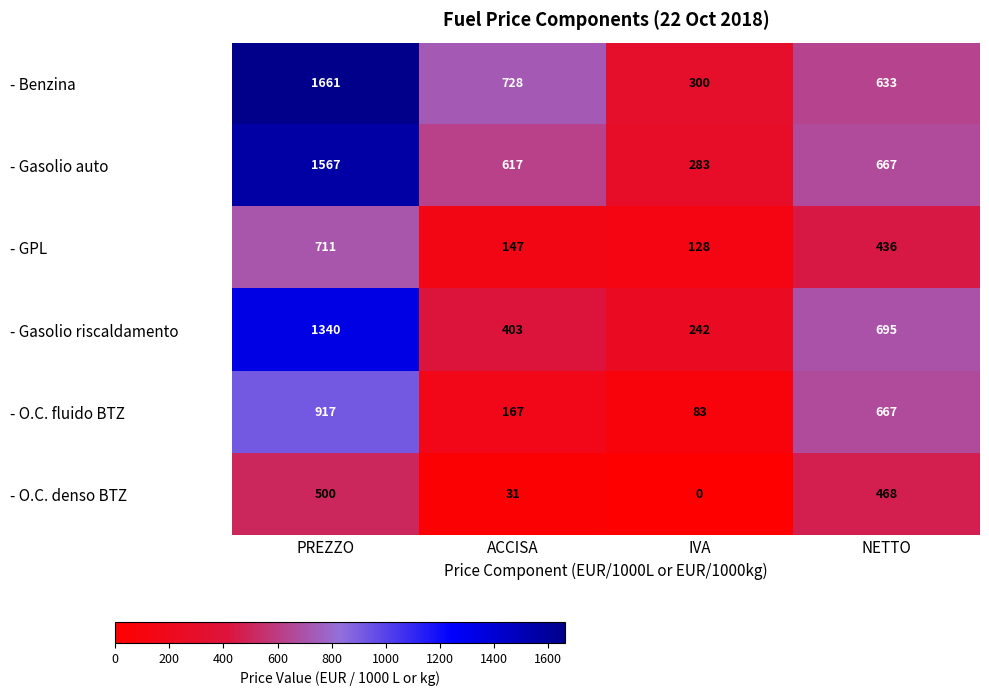

Reading right to left, list all the values displayed in this chart.

- Benzina: 633	300	728	1661
- Gasolio auto: 667	283	617	1567
- GPL: 436	128	147	711
- Gasolio riscaldamento: 695	242	403	1340
- O.C. fluido BTZ: 667	83	167	917
- O.C. denso BTZ: 468	0	31	500